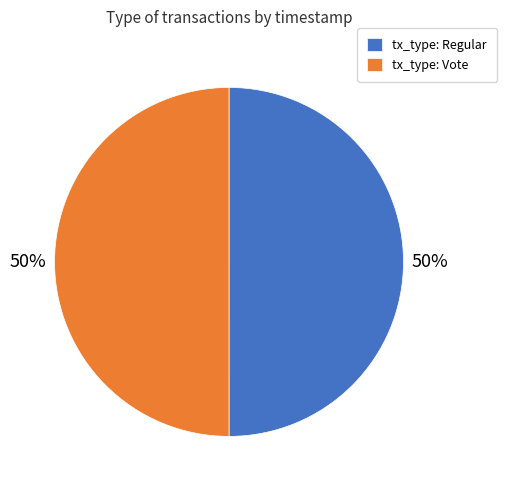

What is the ratio of the value at tx_type: Regular to the value at tx_type: Vote?

1.0